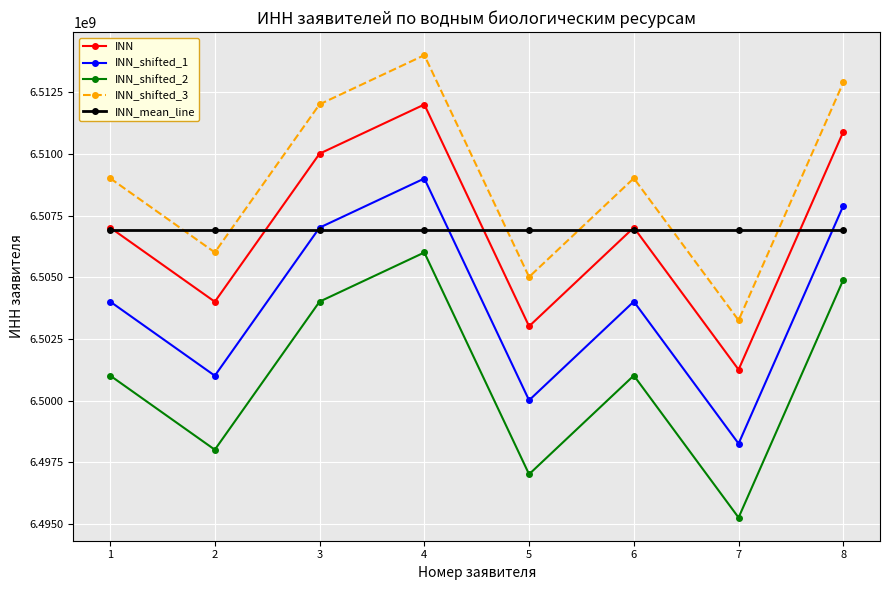

What is the value of the INN_shifted_3 point at the 7th from the left?

6503253500